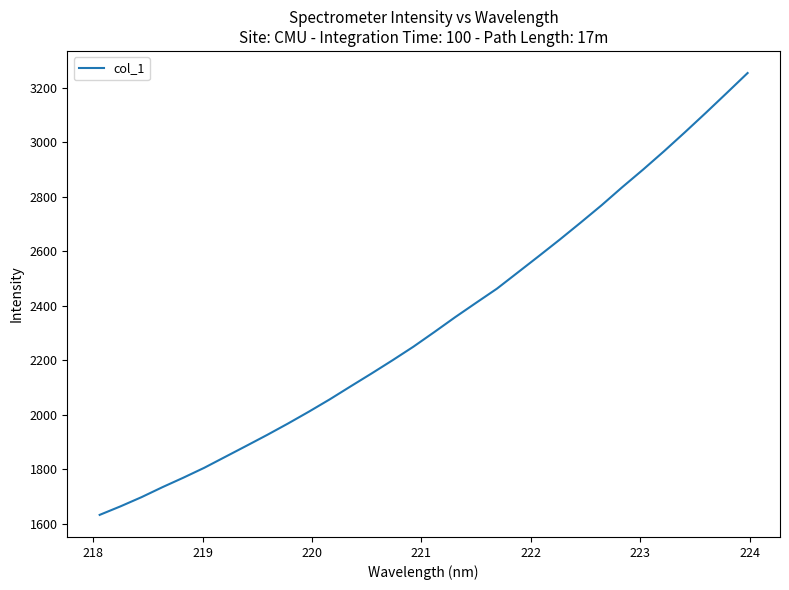

What is the sum of all values?

74714.8